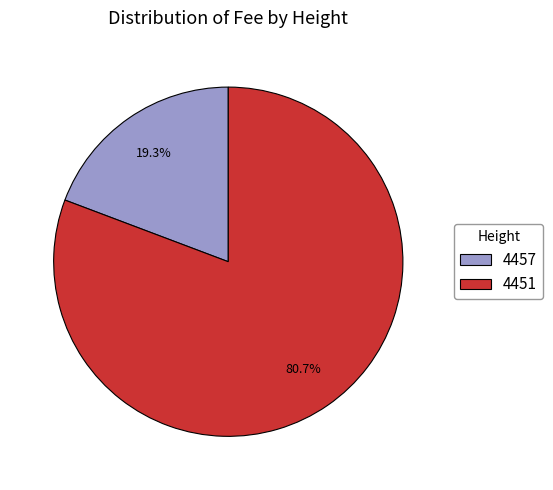

To the nearest percent, what portion does 4457 represent?

19%